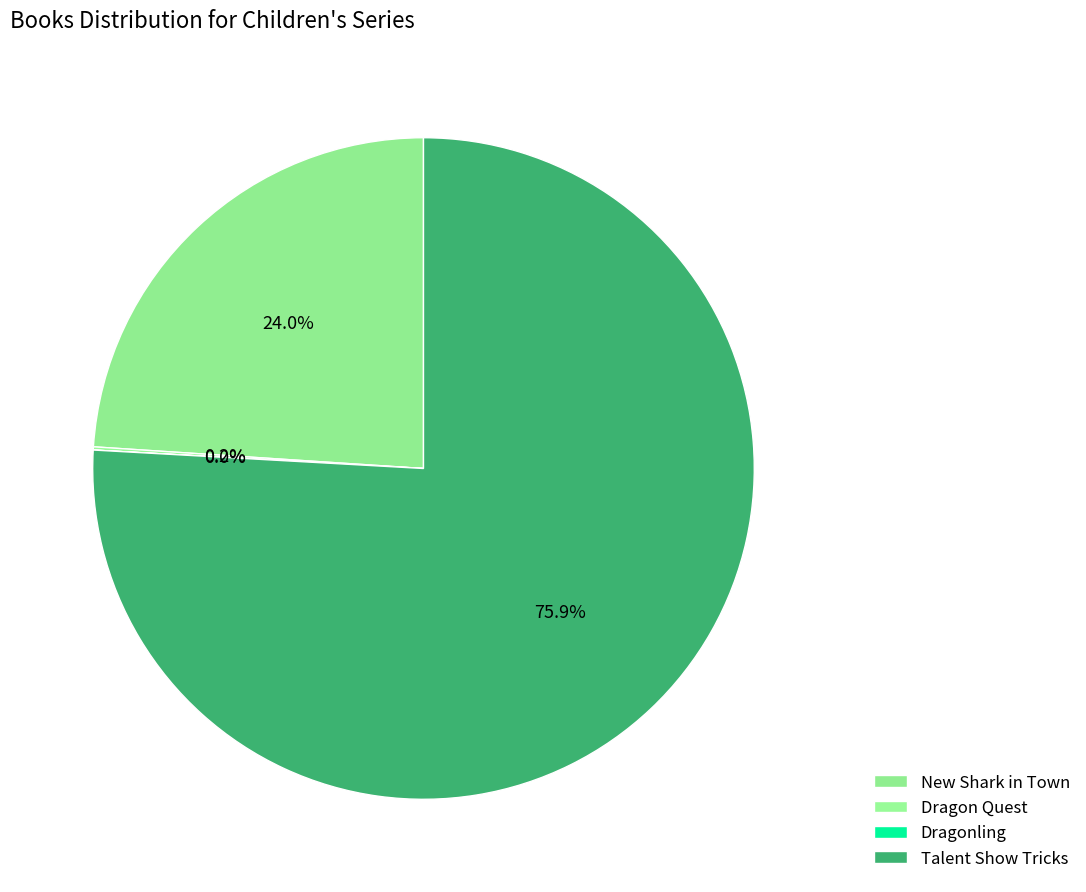

The New Shark in Town slice represents 24% of the pie. True or false?

True